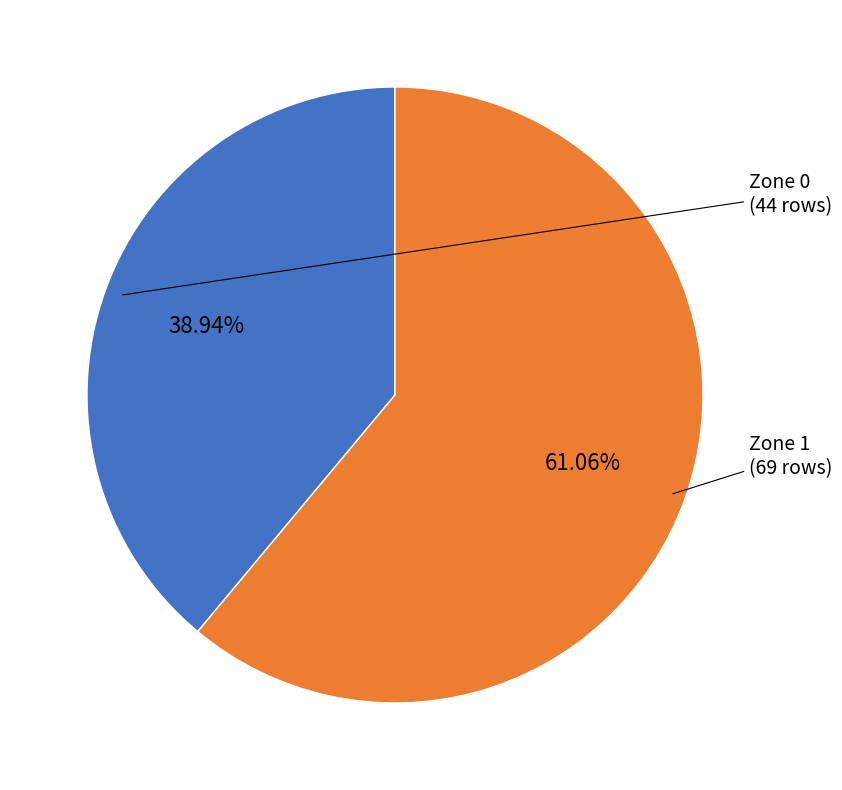

Does any single category account for the majority?

Yes